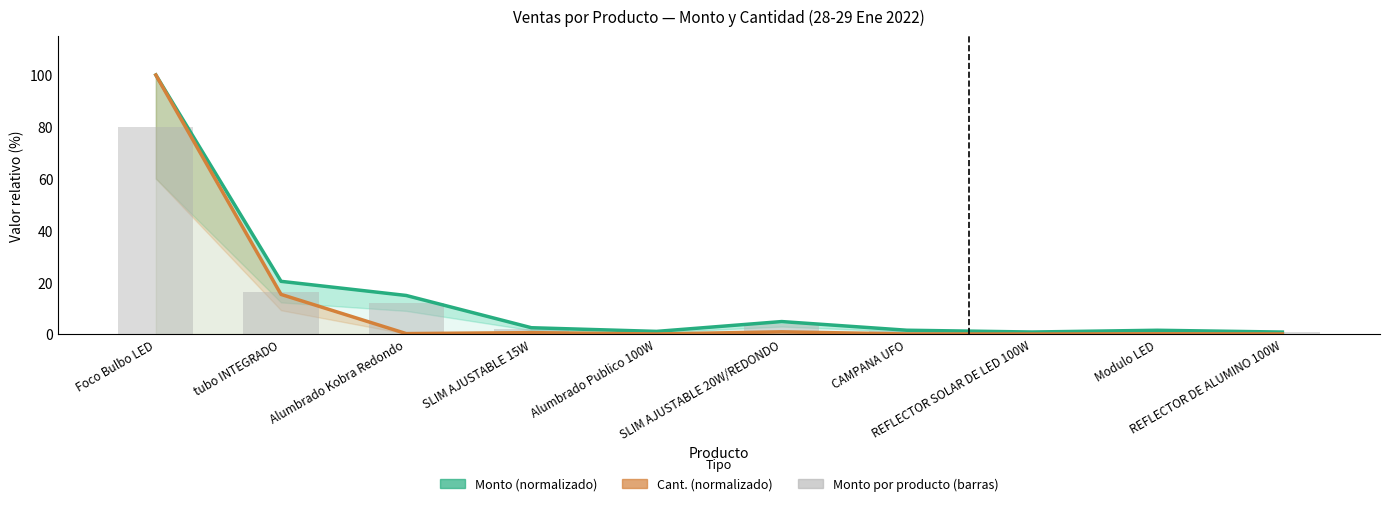

Rank the series by their maximum value, from highest to lowest.

Monto (normalizado), Cant. (normalizado), Monto por producto (barras)